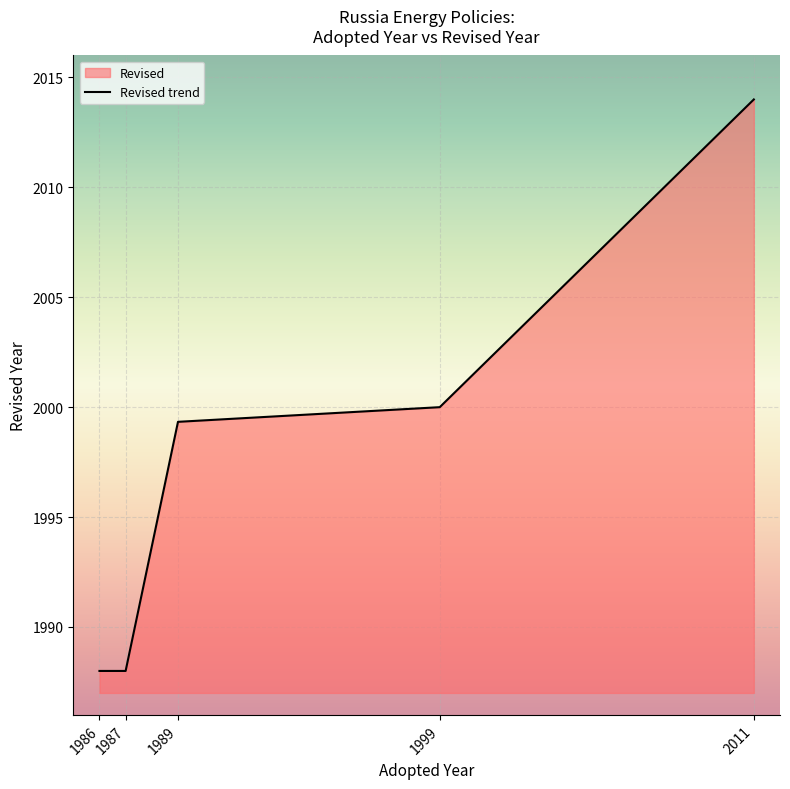

What is the average value?

1997.9